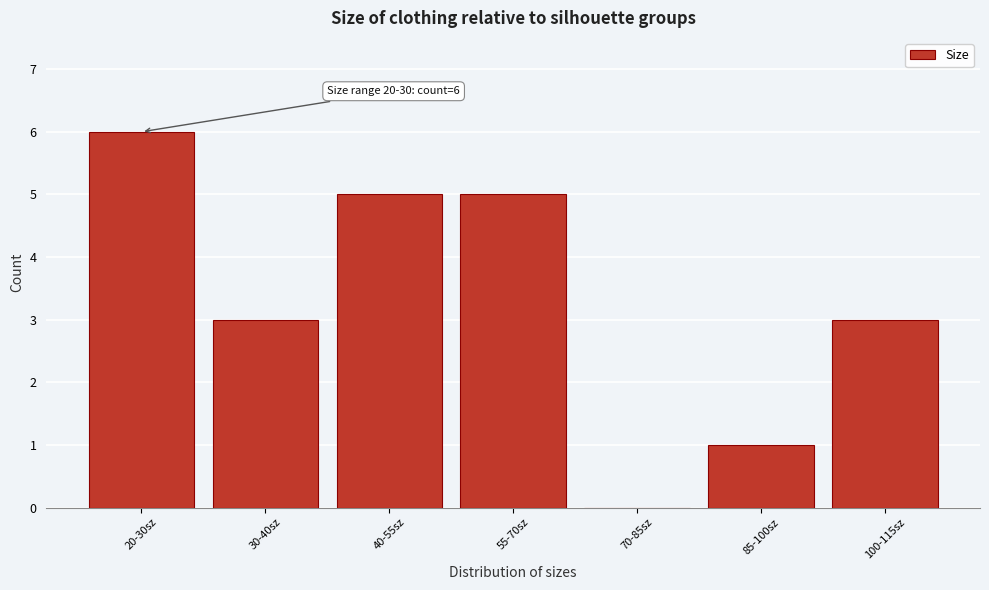

Reading left to right, what are all the values shown in this chart?

20-30sz=6	30-40sz=3	40-55sz=5	55-70sz=5	70-85sz=0	85-100sz=1	100-115sz=3